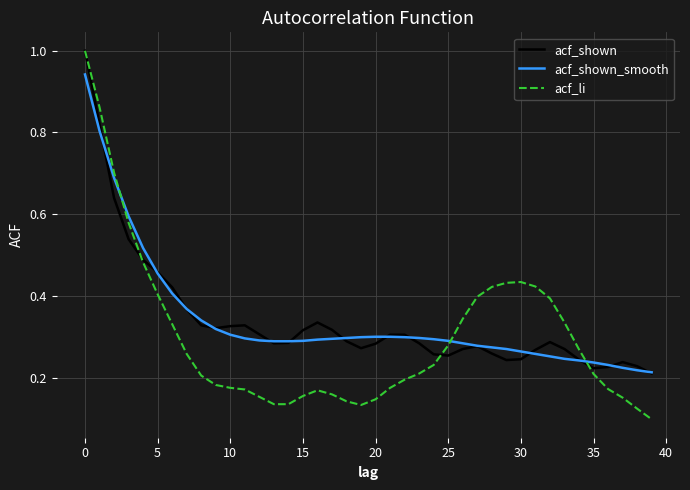

Which series has the largest range (max minus min)?

acf_li